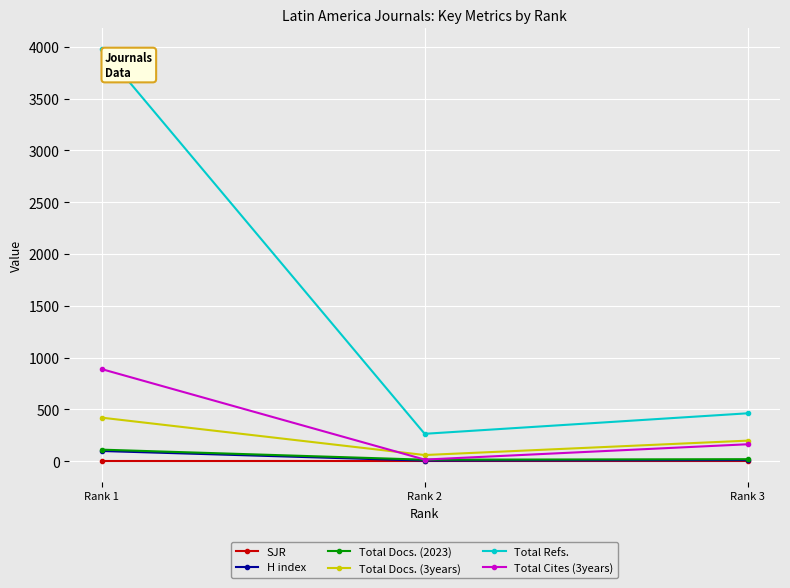

Which series has the largest total across all categories?

Total Refs.